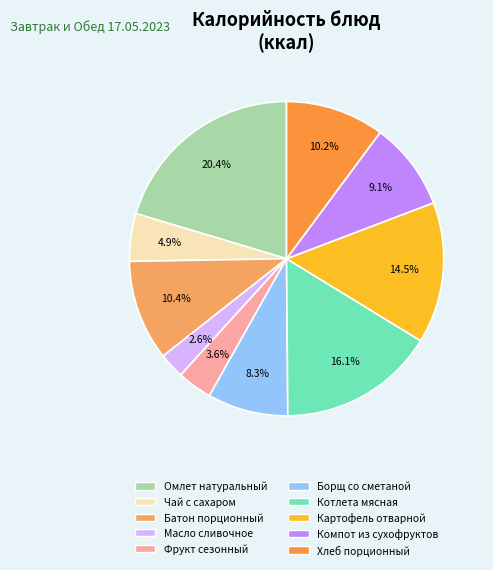

Which category has the biggest portion of the pie?

Омлет натуральный